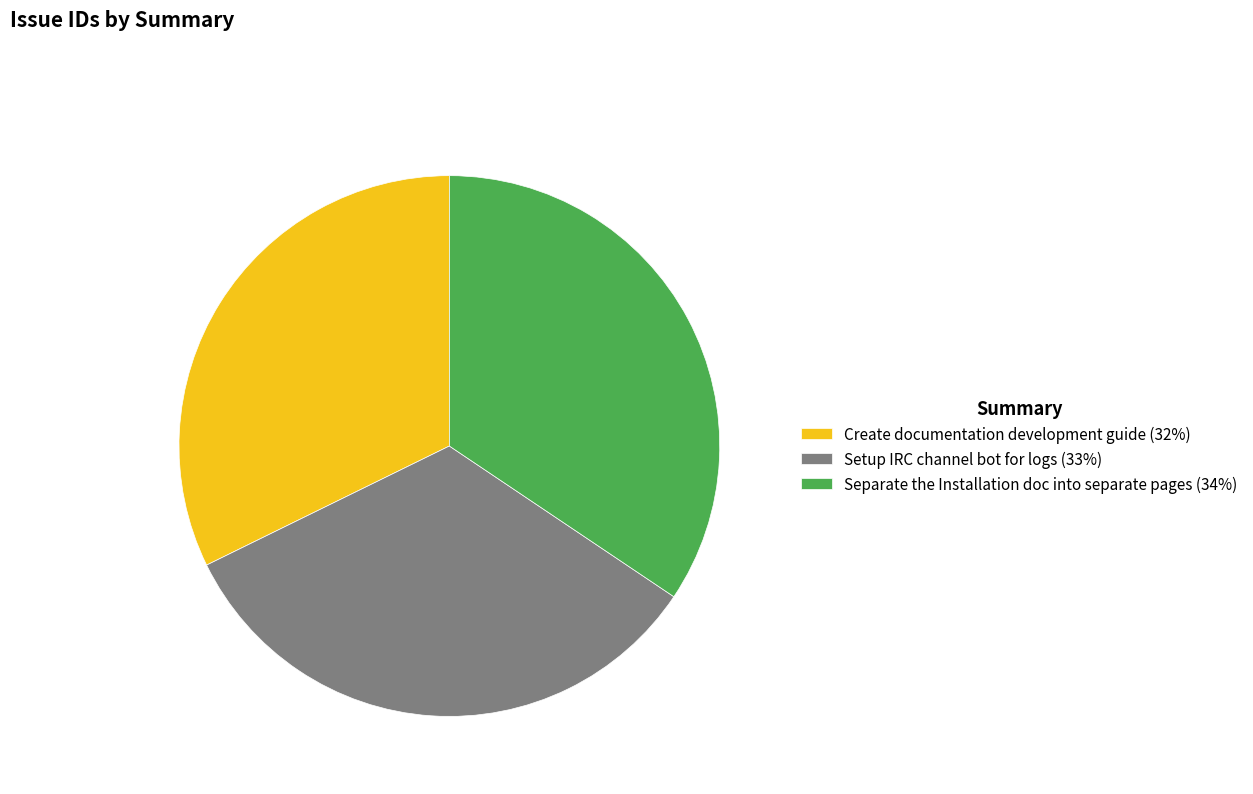

What is the largest slice in the pie chart?

Separate the Installation doc into separate pages